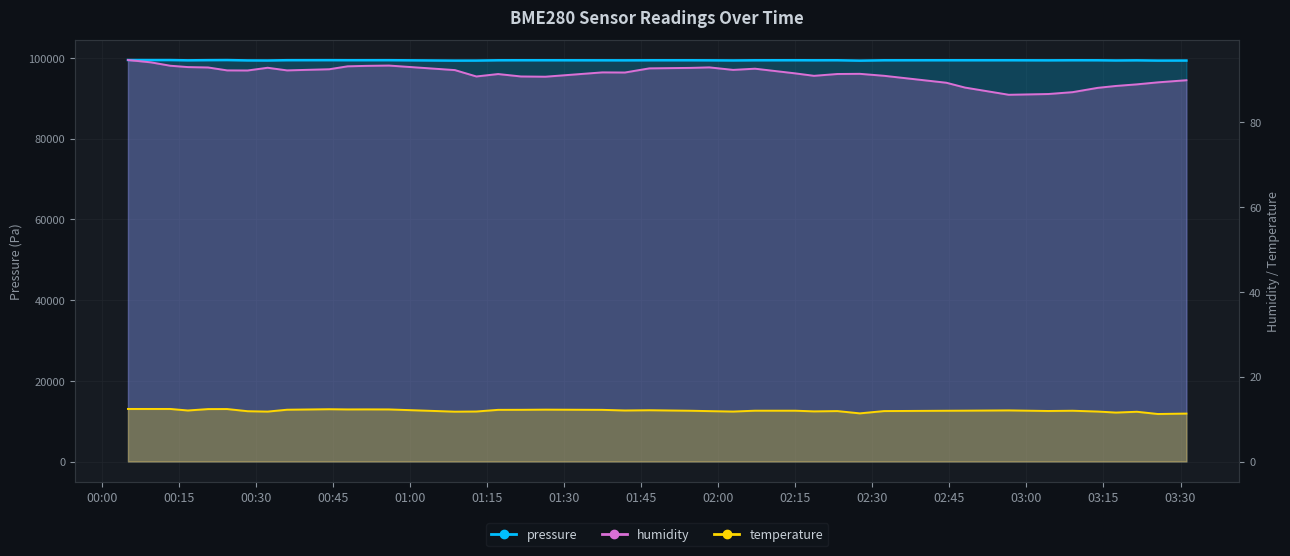

Count the number of data series in this chart.

3